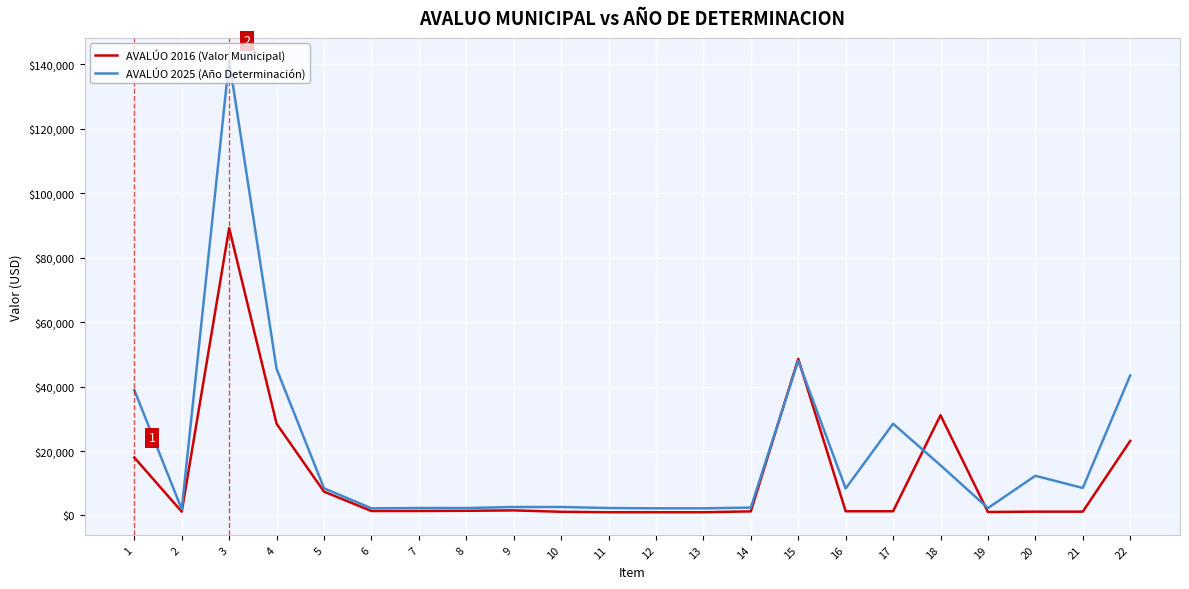

The AVALÚO 2025 (Año Determinación) series shows 38918.5 at 1. True or false?

True